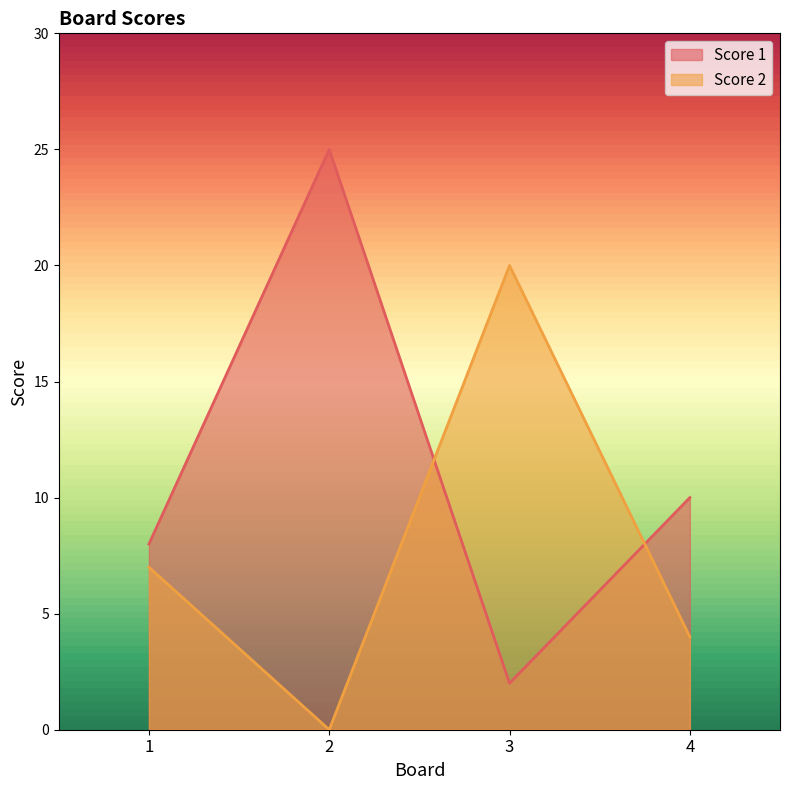

How many interior local valleys does the Score 1 series have?

1